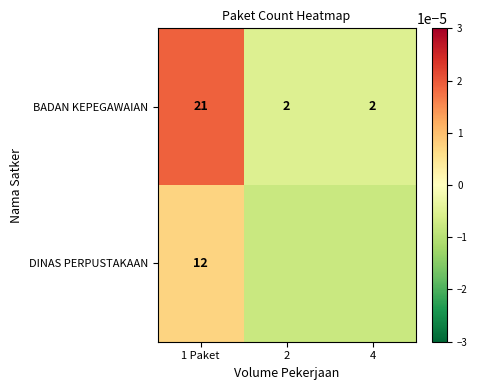

The BADAN KEPEGAWAIAN series shows 2.9 at 2. True or false?

False